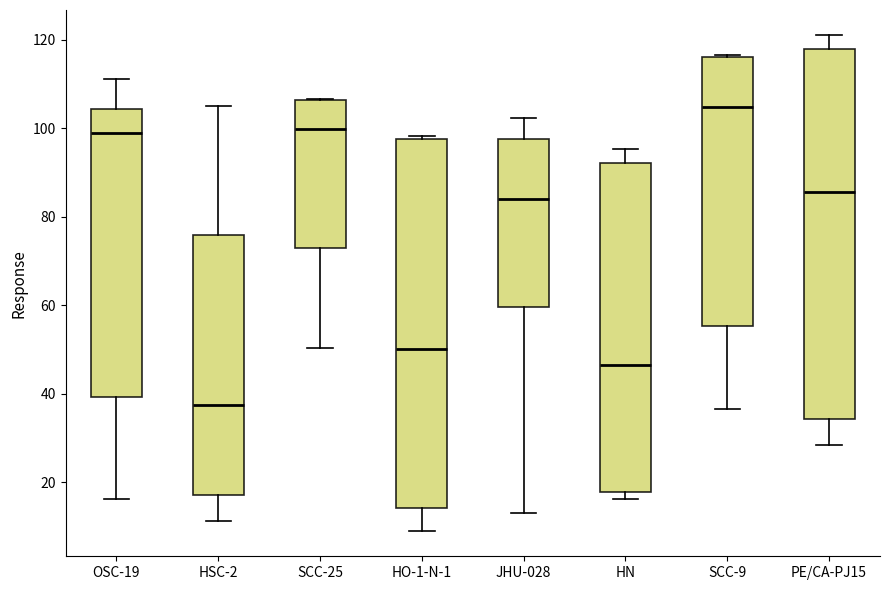

Reading left to right, read every box against the y-axis: the position of its median line, the range the box covers, and the ends of its whiskers. The values are not printed on the chart, so give them approximately, as read against the axis.

OSC-19: median 98, box 40 to 104, whiskers 16 to 112
HSC-2: median 38, box 18 to 76, whiskers 12 to 106
SCC-25: median 100, box 72 to 106, whiskers 50 to 106
HO-1-N-1: median 50, box 14 to 98, whiskers 8 to 98
JHU-028: median 84, box 60 to 98, whiskers 14 to 102
HN: median 46, box 18 to 92, whiskers 16 to 96
SCC-9: median 104, box 56 to 116, whiskers 36 to 116
PE/CA-PJ15: median 86, box 34 to 118, whiskers 28 to 122